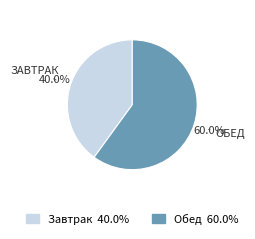

Which slice is the smallest?

Завтрак